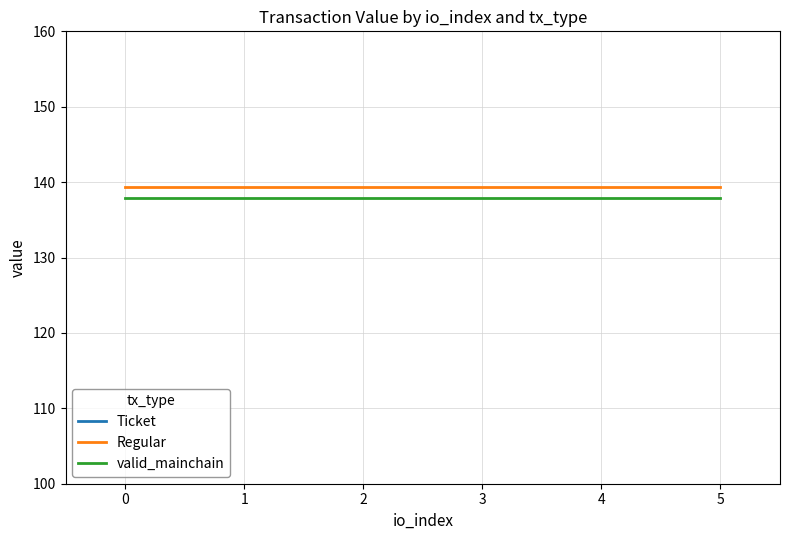

What is the smallest value displayed?

138.0